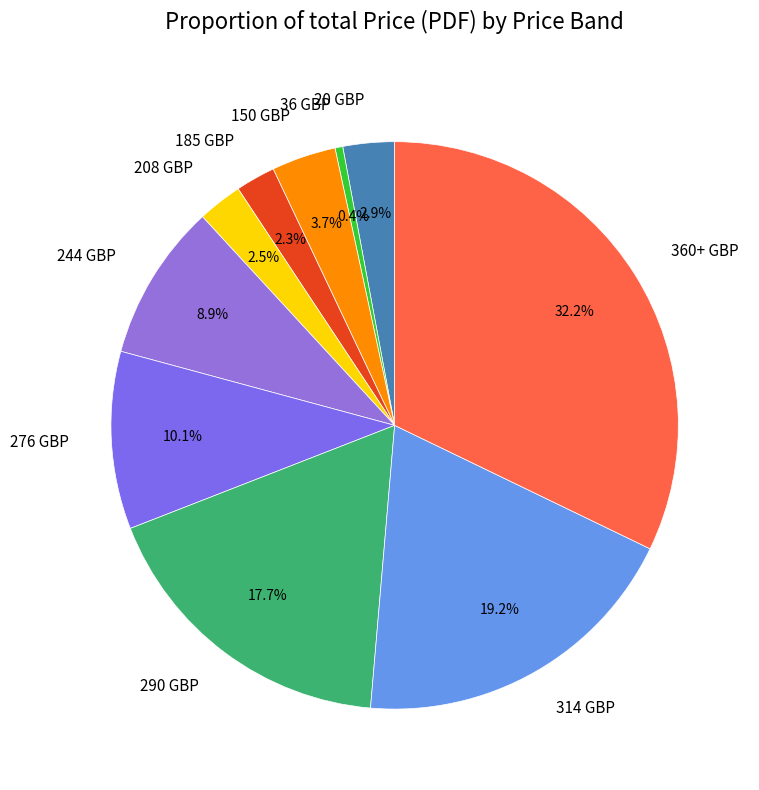

How many slices are in this pie chart?

10